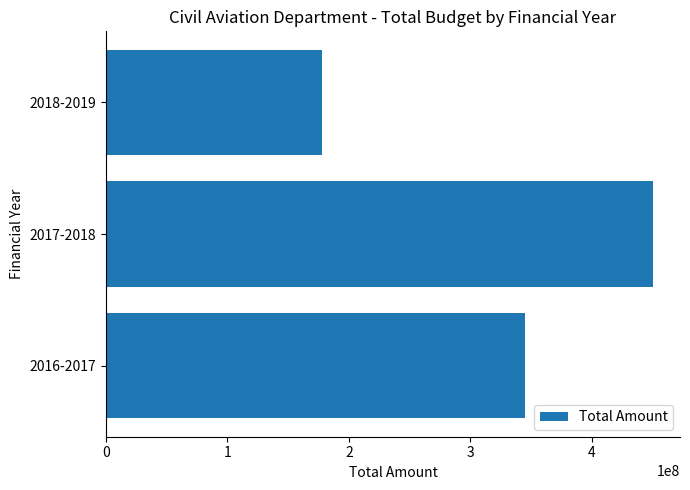

Which category has the highest value across all series?

2017-2018